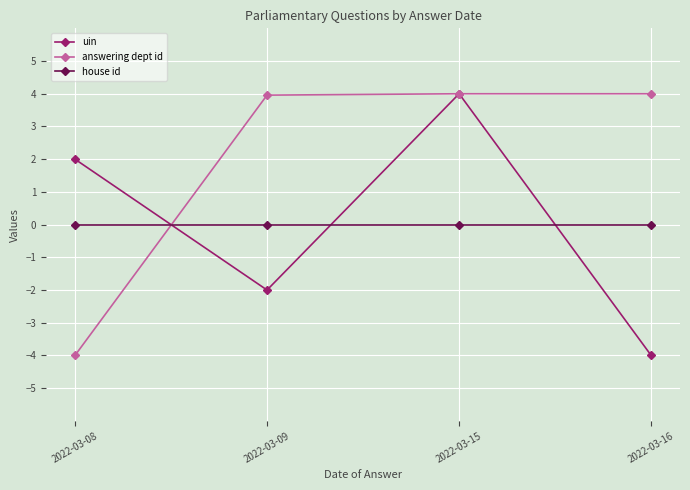

True or false: uin has more than 0 points higher than both neighbors.

True